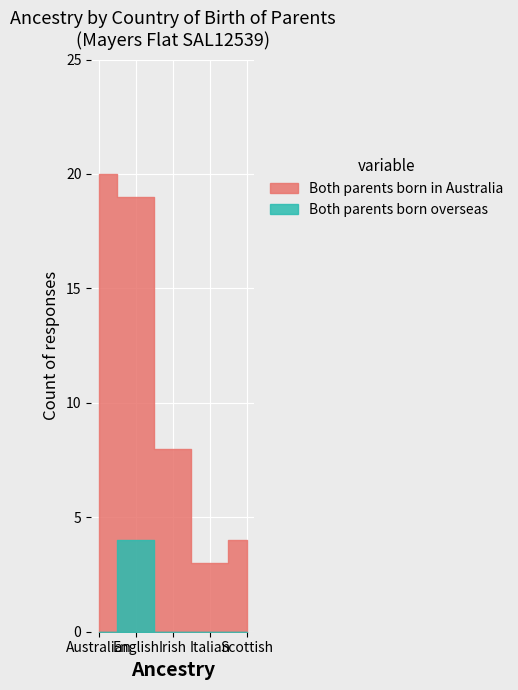

List the series in order of their overall mean, highest first.

Both parents born in Australia, Both parents born overseas